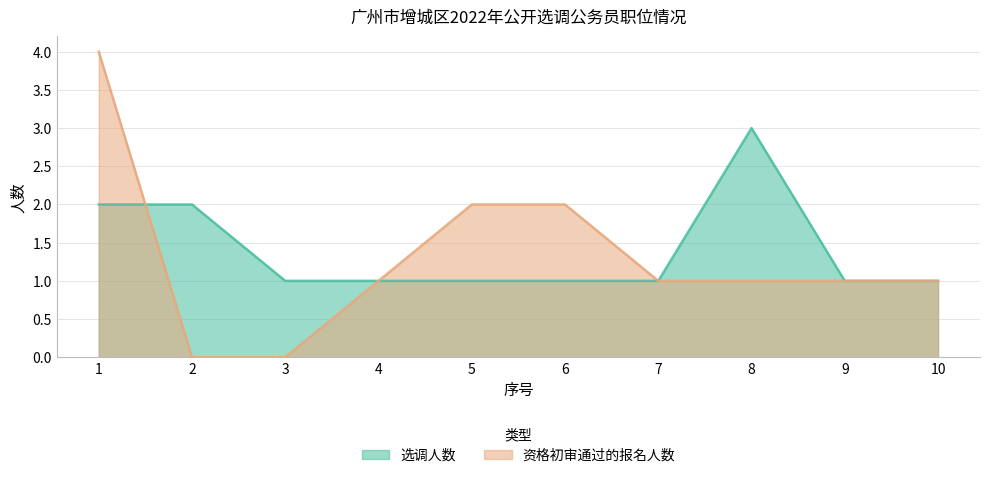

Does the chart have visible grid lines?

Yes